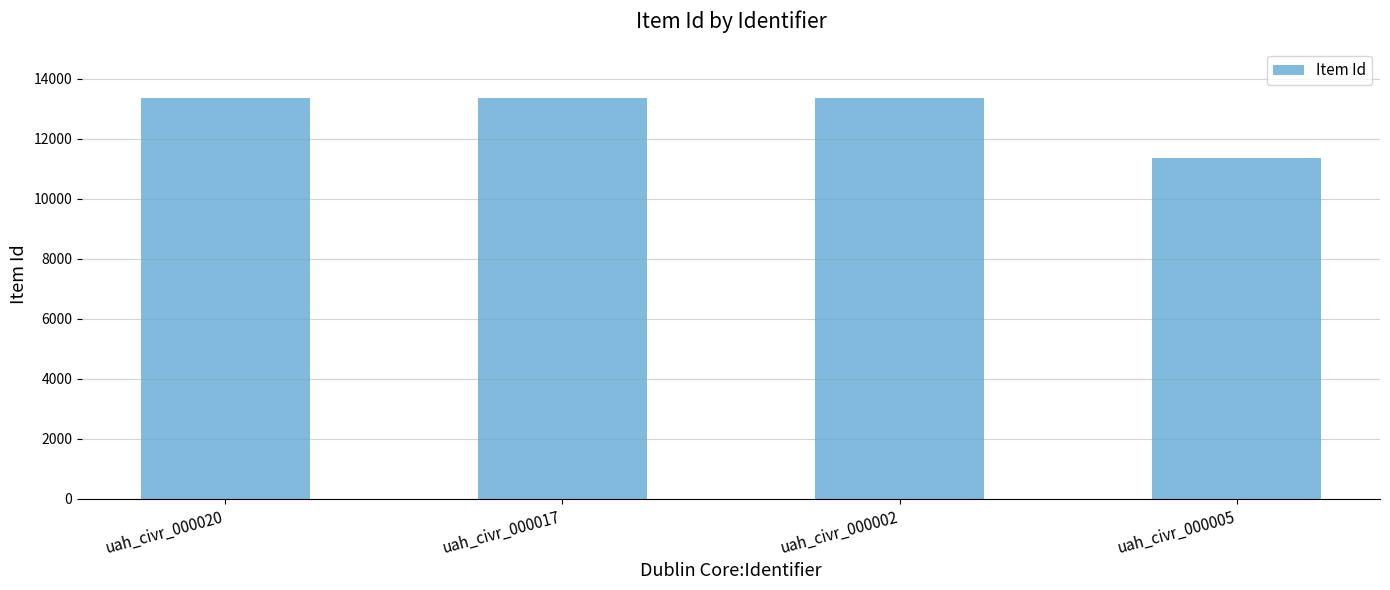

What value does the data have at uah_civr_000002?

13342